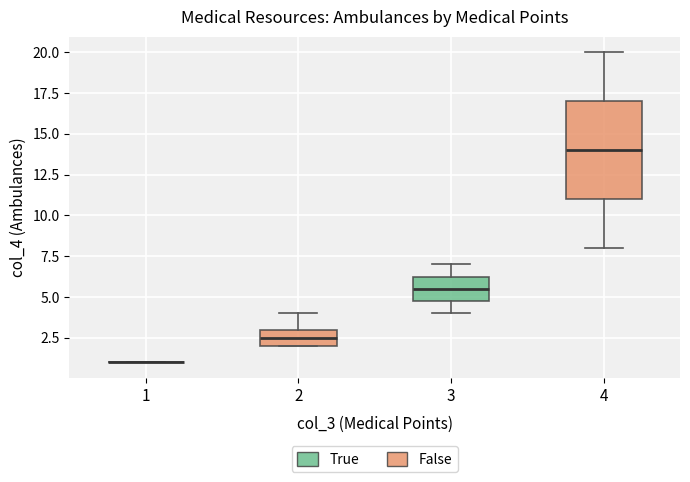

Reading left to right, read every box against the y-axis: the position of its median line, the range the box covers, and the ends of its whiskers. The values are not printed on the chart, so give them approximately, as read against the axis.

1: box collapsed to a line at 1.0, whiskers 1.0 to 1.0
2: median 2.5, box 2.0 to 3.0, whiskers 2.0 to 4.0
3: median 5.5, box 5.0 to 6.5, whiskers 4.0 to 7.0
4: median 14.0, box 11.0 to 17.0, whiskers 8.0 to 20.0